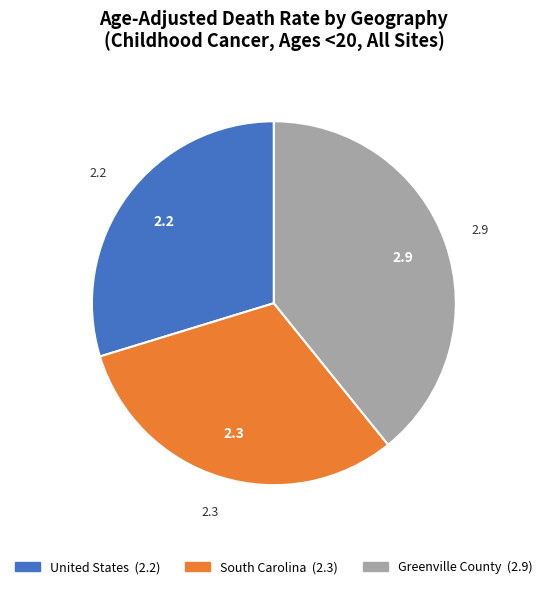

Between Greenville County and United States, which is larger?

Greenville County